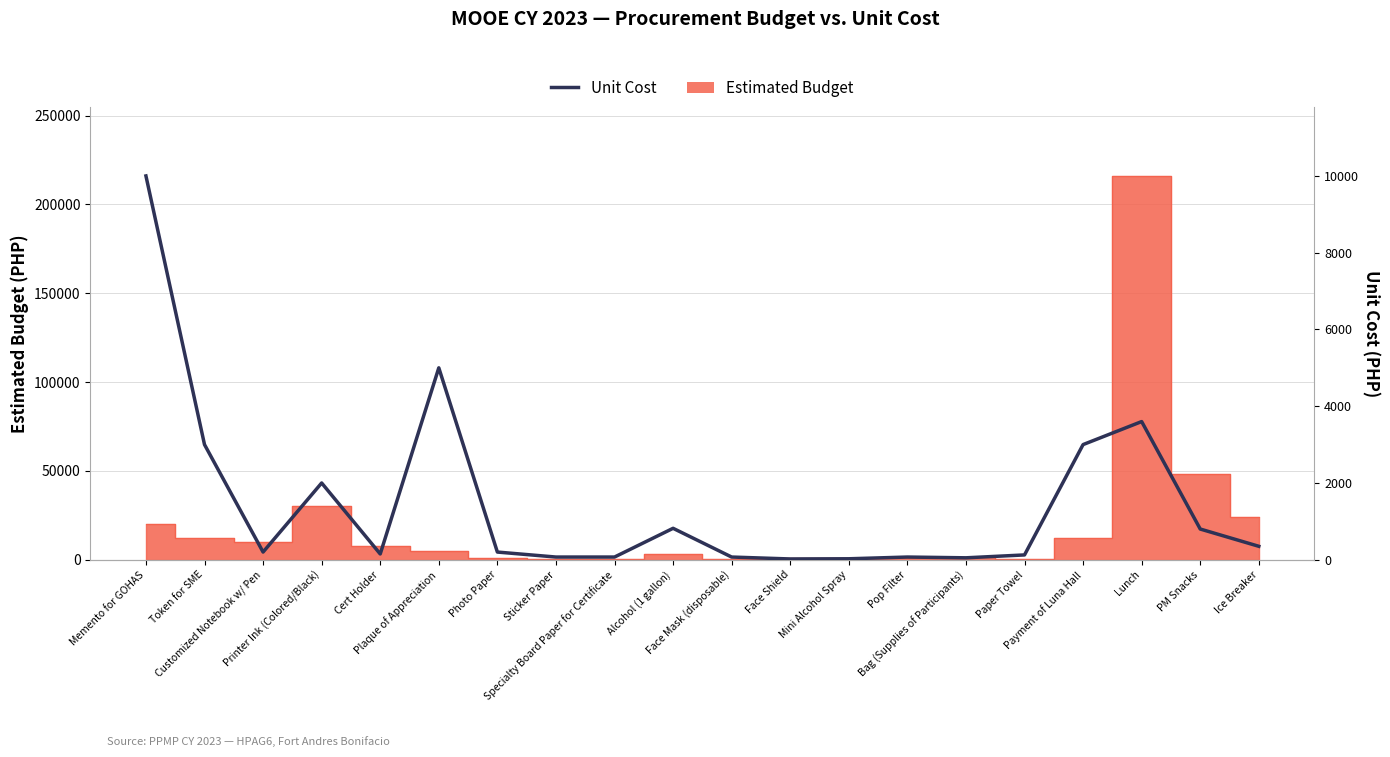

What is the ratio of the value at Lunch to the value at Photo Paper?

18.0